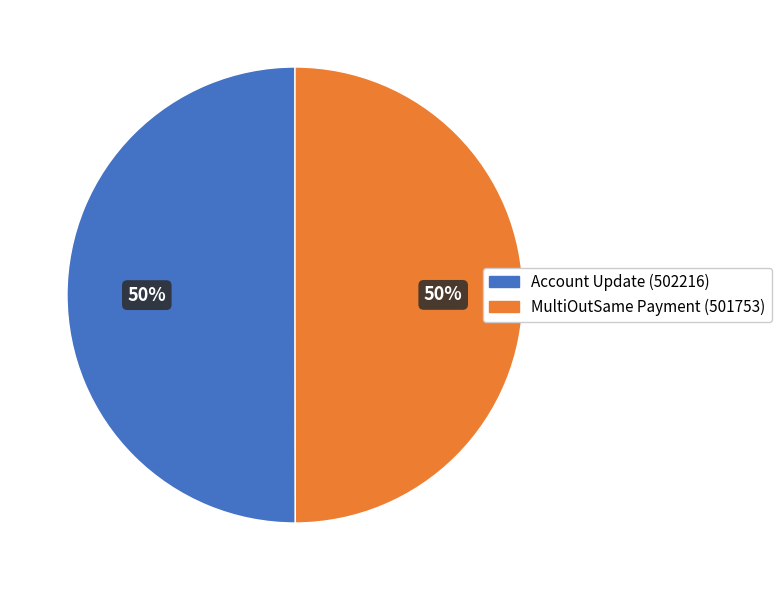

What is the ratio of the value at Account Update (502216) to the value at MultiOutSame Payment (501753)?

1.0